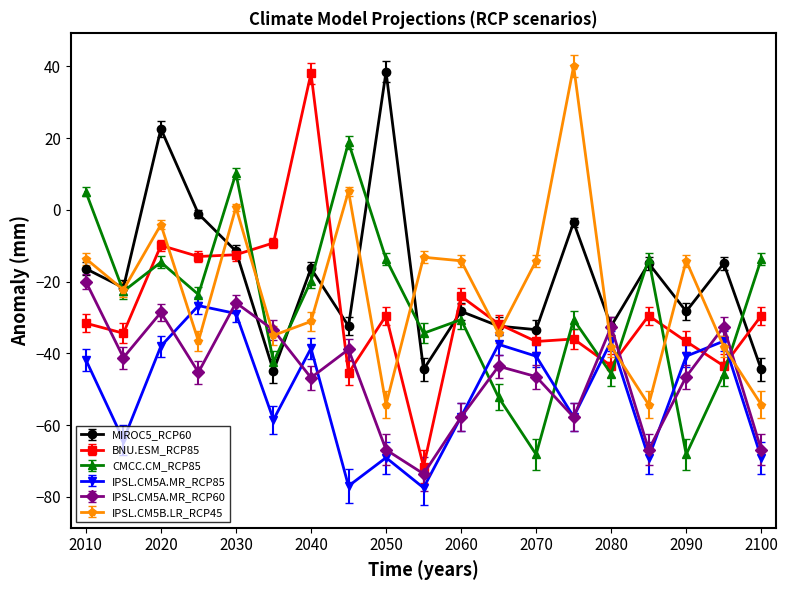

Is this an area chart (filled region under the line)?

No